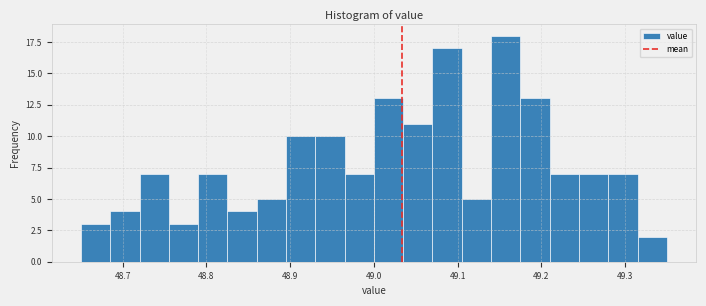

Around what value on the x-axis is the tallest bar? Give the approximate position of its centre, as read against the axis.

49.16